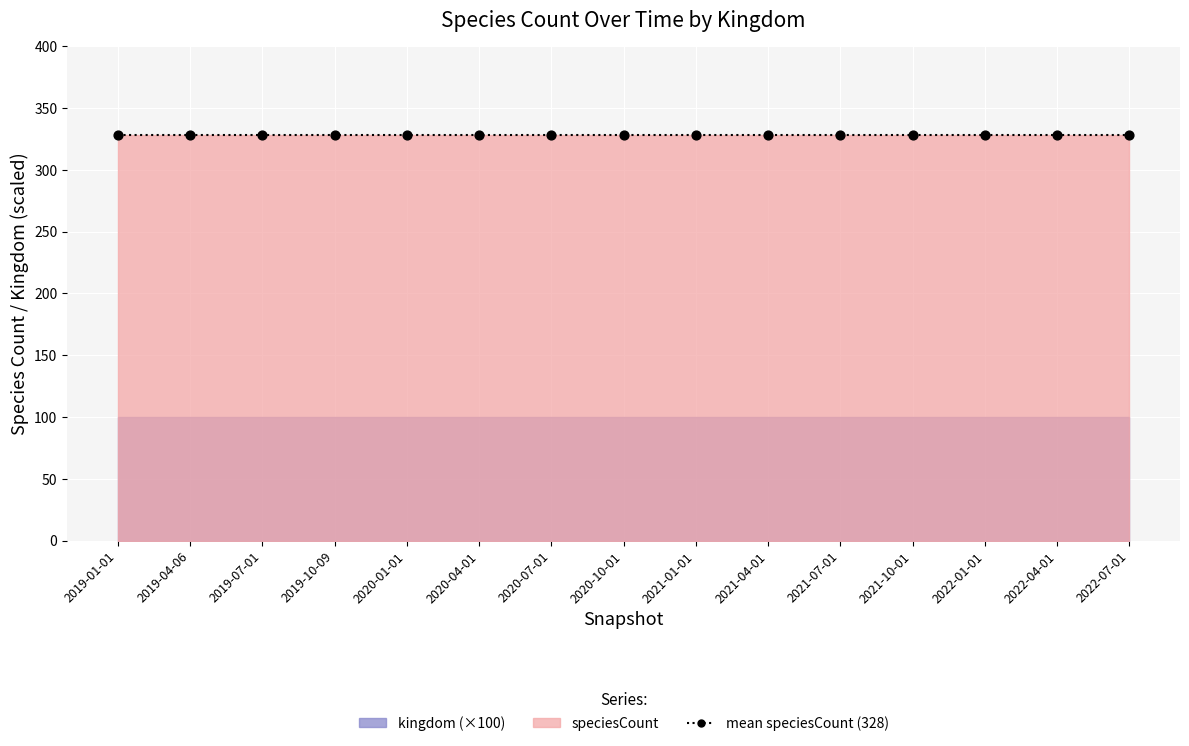

At which category is the sum across all series the highest?

2019-01-01